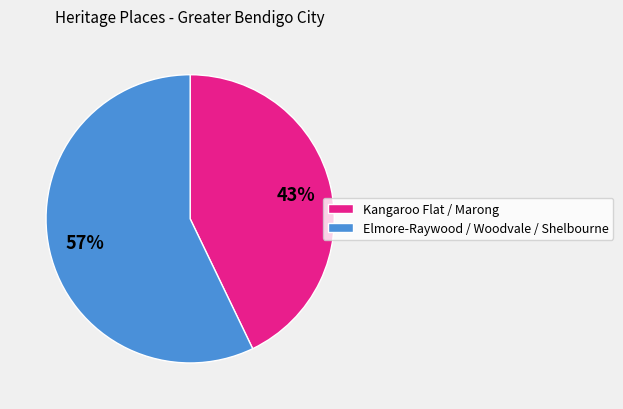

To the nearest percent, what portion does Elmore-Raywood / Woodvale / Shelbourne represent?

57%